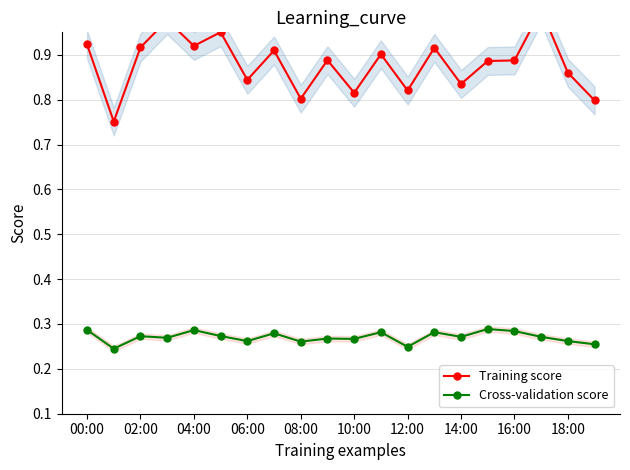

What is the average value of the Training score series?

0.9